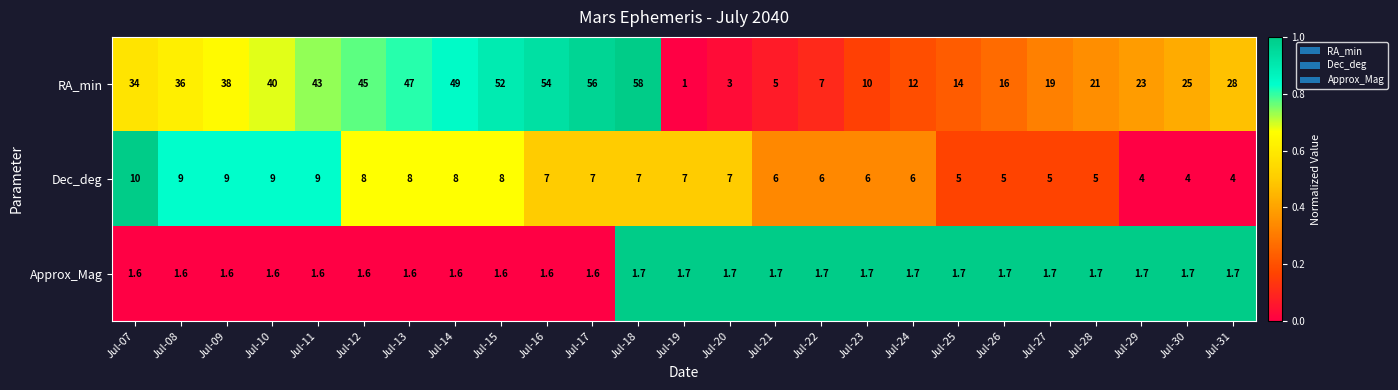

How many data points does each series have?

25